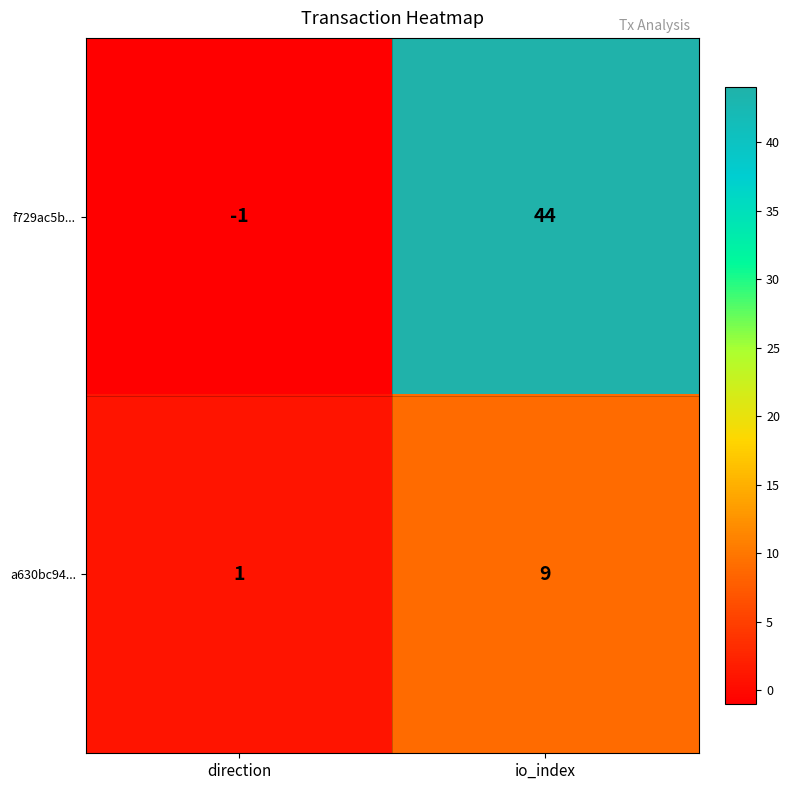

How many data points does each series have?

2